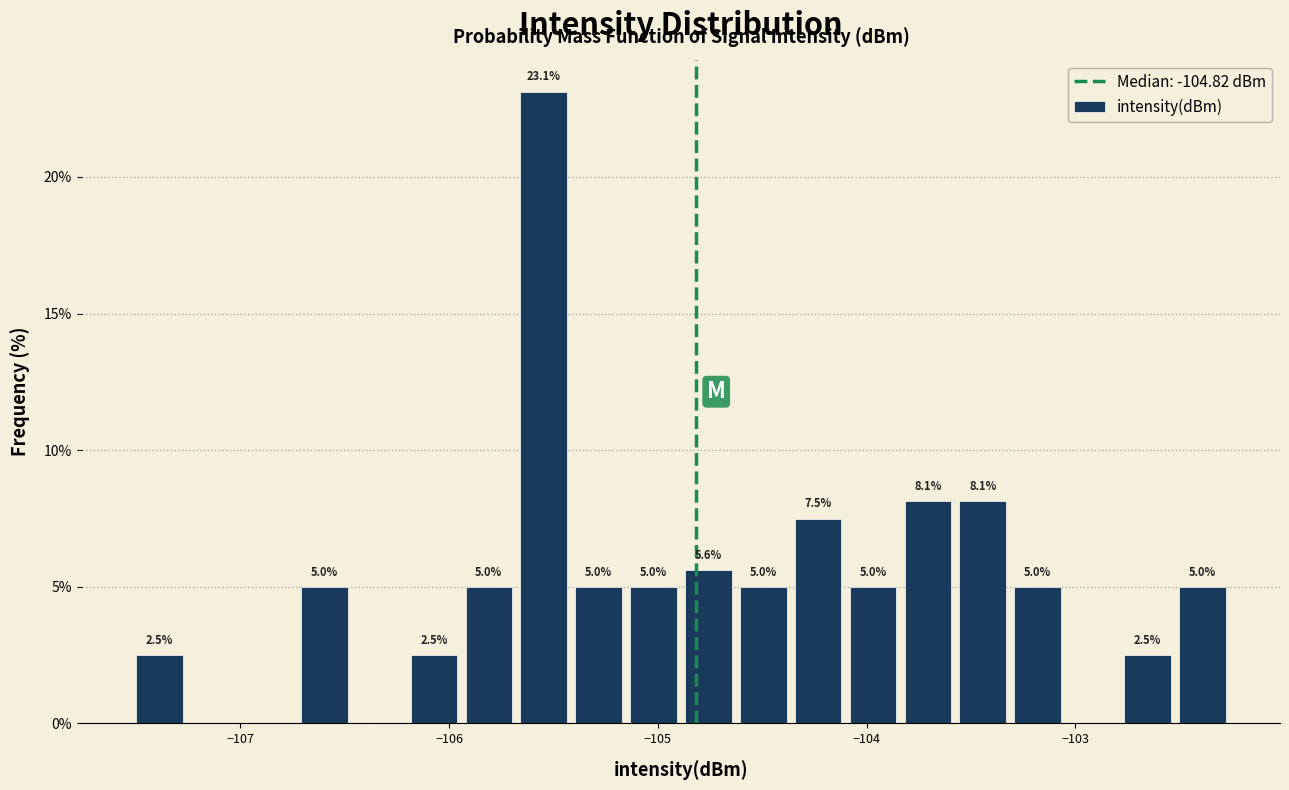

Around what value on the x-axis is the tallest bar? Give the approximate position of its centre, as read against the axis.

-105.5